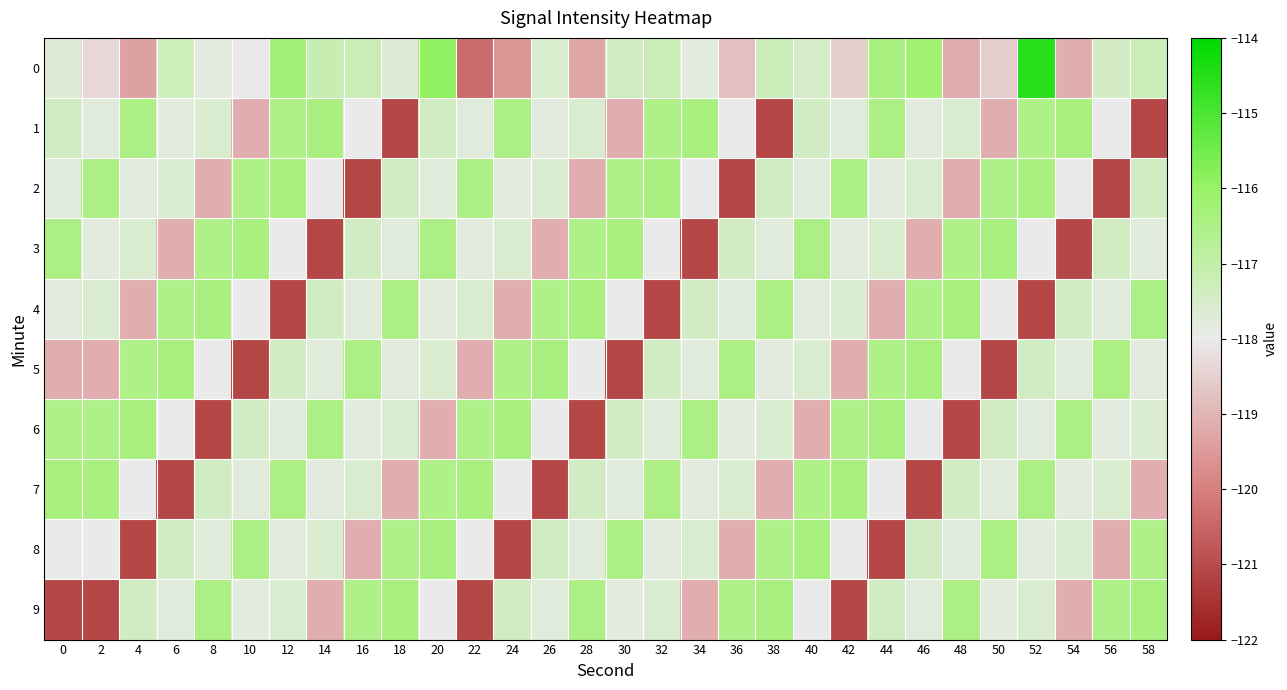

Reading right to left, transcribe all the data shown in this chart.

0: 58=-117.2	56=-117.5	54=-119.1	52=-114.5	50=-118.5	48=-119.1	46=-116.2	44=-116.4	42=-118.5	40=-117.5	38=-117.3	36=-118.8	34=-117.8	32=-117.2	30=-117.4	28=-119.3	26=-117.6	24=-119.6	22=-120.4	20=-115.9	18=-117.7	16=-117.2	14=-117.2	12=-116.3	10=-118.1	8=-117.8	6=-117.3	4=-119.4	2=-118.4	0=-117.7
1: 58=-121.1	56=-118.0	54=-116.4	52=-116.6	50=-119.1	48=-117.6	46=-117.8	44=-116.5	42=-117.8	40=-117.4	38=-121.1	36=-118.0	34=-116.4	32=-116.6	30=-119.1	28=-117.6	26=-117.8	24=-116.5	22=-117.8	20=-117.4	18=-121.1	16=-118.0	14=-116.4	12=-116.6	10=-119.1	8=-117.6	6=-117.8	4=-116.5	2=-117.8	0=-117.4
2: 58=-117.4	56=-121.1	54=-118.0	52=-116.4	50=-116.6	48=-119.1	46=-117.6	44=-117.8	42=-116.5	40=-117.8	38=-117.4	36=-121.1	34=-118.0	32=-116.4	30=-116.6	28=-119.1	26=-117.6	24=-117.8	22=-116.5	20=-117.8	18=-117.4	16=-121.1	14=-118.0	12=-116.4	10=-116.6	8=-119.1	6=-117.6	4=-117.8	2=-116.5	0=-117.8
3: 58=-117.8	56=-117.4	54=-121.1	52=-118.0	50=-116.4	48=-116.6	46=-119.1	44=-117.6	42=-117.8	40=-116.5	38=-117.8	36=-117.4	34=-121.1	32=-118.0	30=-116.4	28=-116.6	26=-119.1	24=-117.6	22=-117.8	20=-116.5	18=-117.8	16=-117.4	14=-121.1	12=-118.0	10=-116.4	8=-116.6	6=-119.1	4=-117.6	2=-117.8	0=-116.5
4: 58=-116.5	56=-117.8	54=-117.4	52=-121.1	50=-118.0	48=-116.4	46=-116.6	44=-119.1	42=-117.6	40=-117.8	38=-116.5	36=-117.8	34=-117.4	32=-121.1	30=-118.0	28=-116.4	26=-116.6	24=-119.1	22=-117.6	20=-117.8	18=-116.5	16=-117.8	14=-117.4	12=-121.1	10=-118.0	8=-116.4	6=-116.6	4=-119.1	2=-117.6	0=-117.8
5: 58=-117.8	56=-116.5	54=-117.8	52=-117.4	50=-121.1	48=-118.0	46=-116.4	44=-116.6	42=-119.1	40=-117.6	38=-117.8	36=-116.5	34=-117.8	32=-117.4	30=-121.1	28=-118.0	26=-116.4	24=-116.6	22=-119.1	20=-117.6	18=-117.8	16=-116.5	14=-117.8	12=-117.4	10=-121.1	8=-118.0	6=-116.4	4=-116.6	2=-119.1	0=-119.1
6: 58=-117.6	56=-117.8	54=-116.5	52=-117.8	50=-117.4	48=-121.1	46=-118.0	44=-116.4	42=-116.6	40=-119.1	38=-117.6	36=-117.8	34=-116.5	32=-117.8	30=-117.4	28=-121.1	26=-118.0	24=-116.4	22=-116.6	20=-119.1	18=-117.6	16=-117.8	14=-116.5	12=-117.8	10=-117.4	8=-121.1	6=-118.0	4=-116.4	2=-116.6	0=-116.6
7: 58=-119.1	56=-117.6	54=-117.8	52=-116.5	50=-117.8	48=-117.4	46=-121.1	44=-118.0	42=-116.4	40=-116.6	38=-119.1	36=-117.6	34=-117.8	32=-116.5	30=-117.8	28=-117.4	26=-121.1	24=-118.0	22=-116.4	20=-116.6	18=-119.1	16=-117.6	14=-117.8	12=-116.5	10=-117.8	8=-117.4	6=-121.1	4=-118.0	2=-116.4	0=-116.4
8: 58=-116.6	56=-119.1	54=-117.6	52=-117.8	50=-116.5	48=-117.8	46=-117.4	44=-121.1	42=-118.0	40=-116.4	38=-116.6	36=-119.1	34=-117.6	32=-117.8	30=-116.5	28=-117.8	26=-117.4	24=-121.1	22=-118.0	20=-116.4	18=-116.6	16=-119.1	14=-117.6	12=-117.8	10=-116.5	8=-117.8	6=-117.4	4=-121.1	2=-118.0	0=-118.0
9: 58=-116.4	56=-116.6	54=-119.1	52=-117.6	50=-117.8	48=-116.5	46=-117.8	44=-117.4	42=-121.1	40=-118.0	38=-116.4	36=-116.6	34=-119.1	32=-117.6	30=-117.8	28=-116.5	26=-117.8	24=-117.4	22=-121.1	20=-118.0	18=-116.4	16=-116.6	14=-119.1	12=-117.6	10=-117.8	8=-116.5	6=-117.8	4=-117.4	2=-121.1	0=-121.1